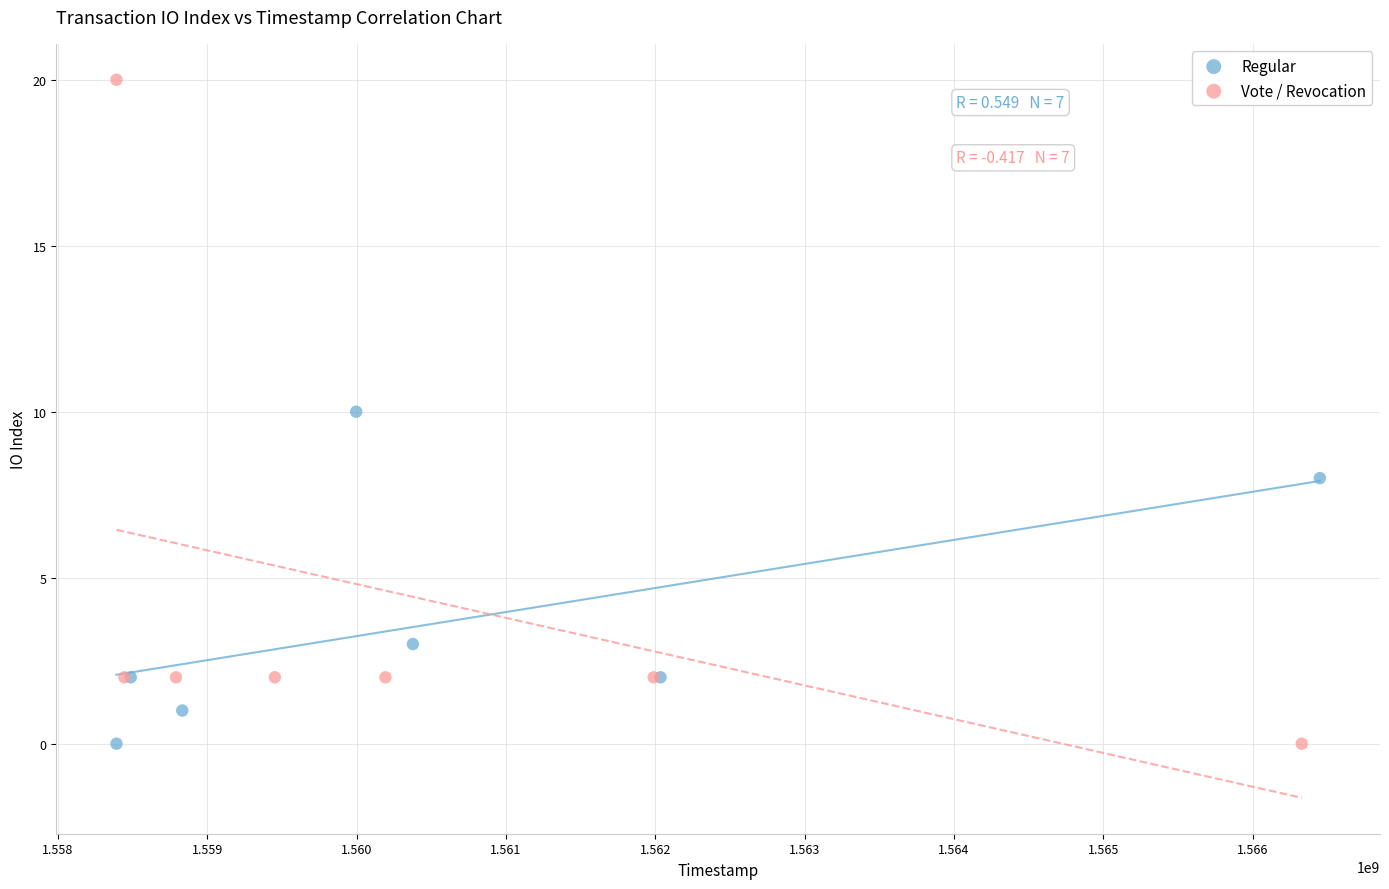

What are all the series names shown in the legend?

Regular, Vote / Revocation